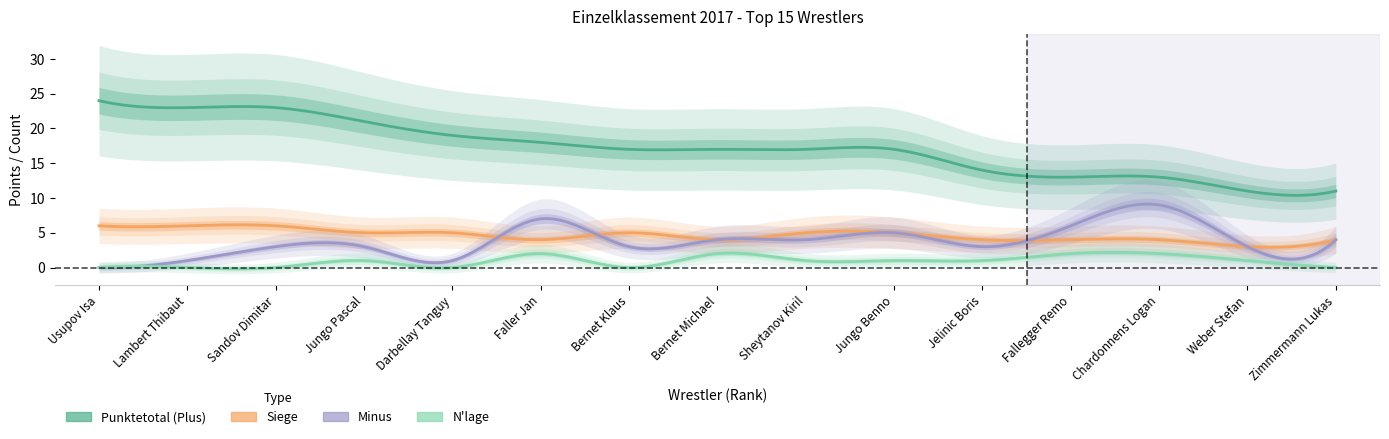

True or false: Siege and N'lage cross at least once.

False